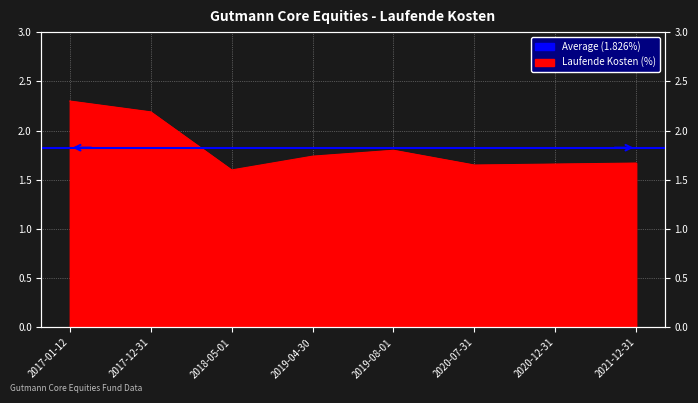

What value does the data have at 2020-12-31?

1.7